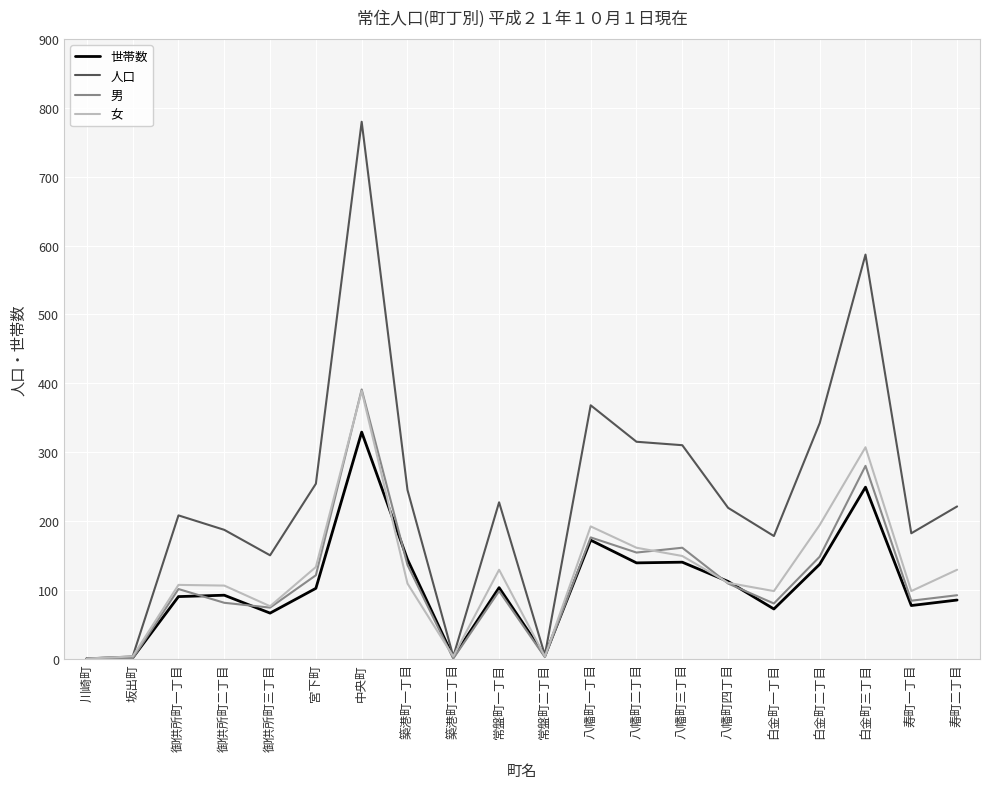

The 女 series shows 98 at 白金町一丁目. True or false?

True